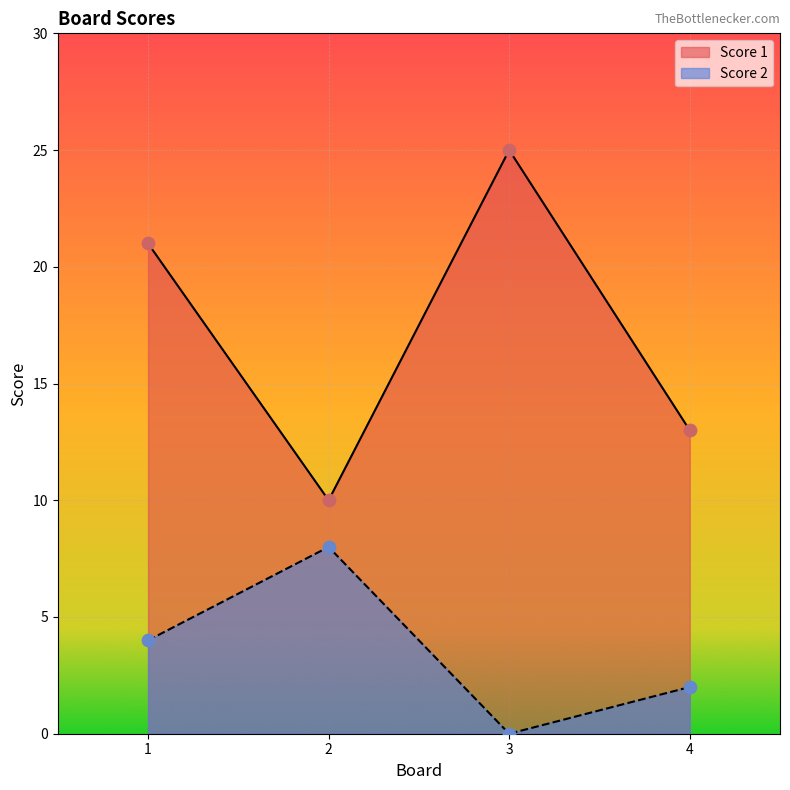

Which series reaches the maximum Y coordinate?

Score 1